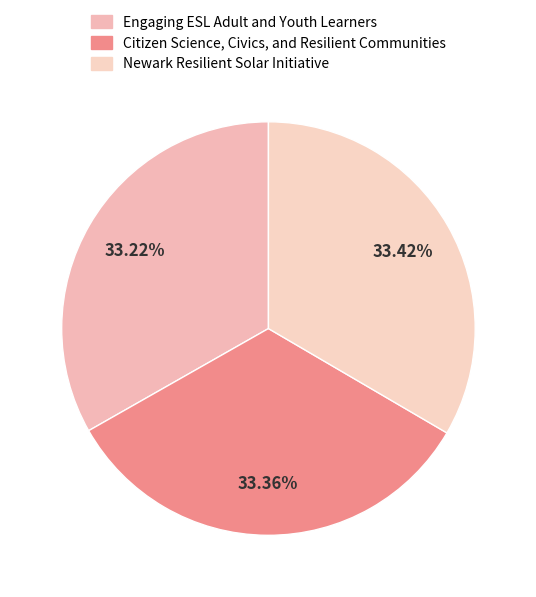

Which slice is the largest?

Newark Resilient Solar Initiative